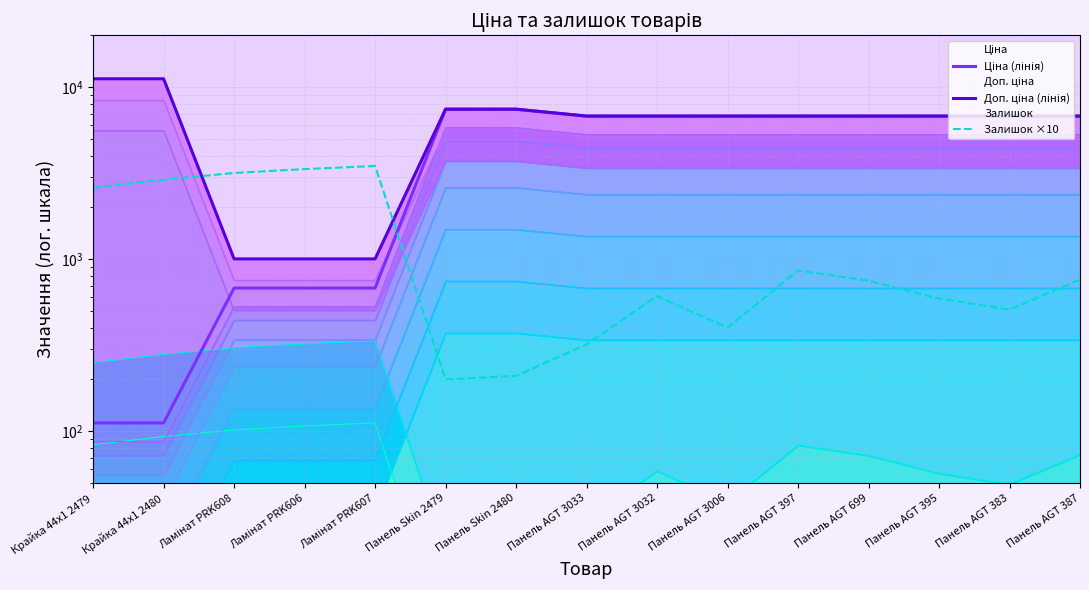

True or false: Доп. ціна (лінія) and Ціна (лінія) intersect in this chart.

False